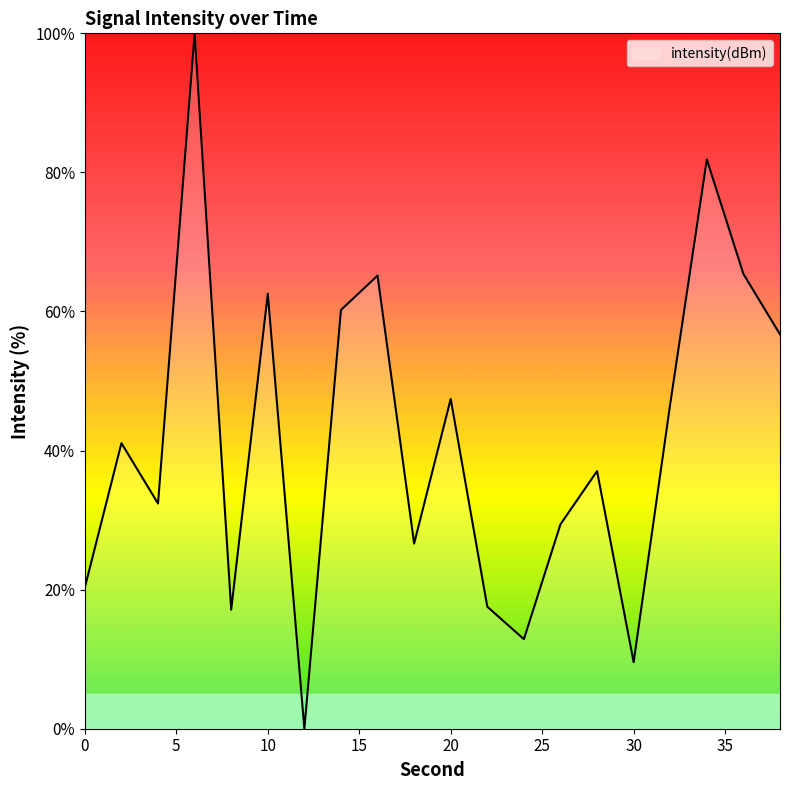

What is the maximum value shown in the chart?

100.0